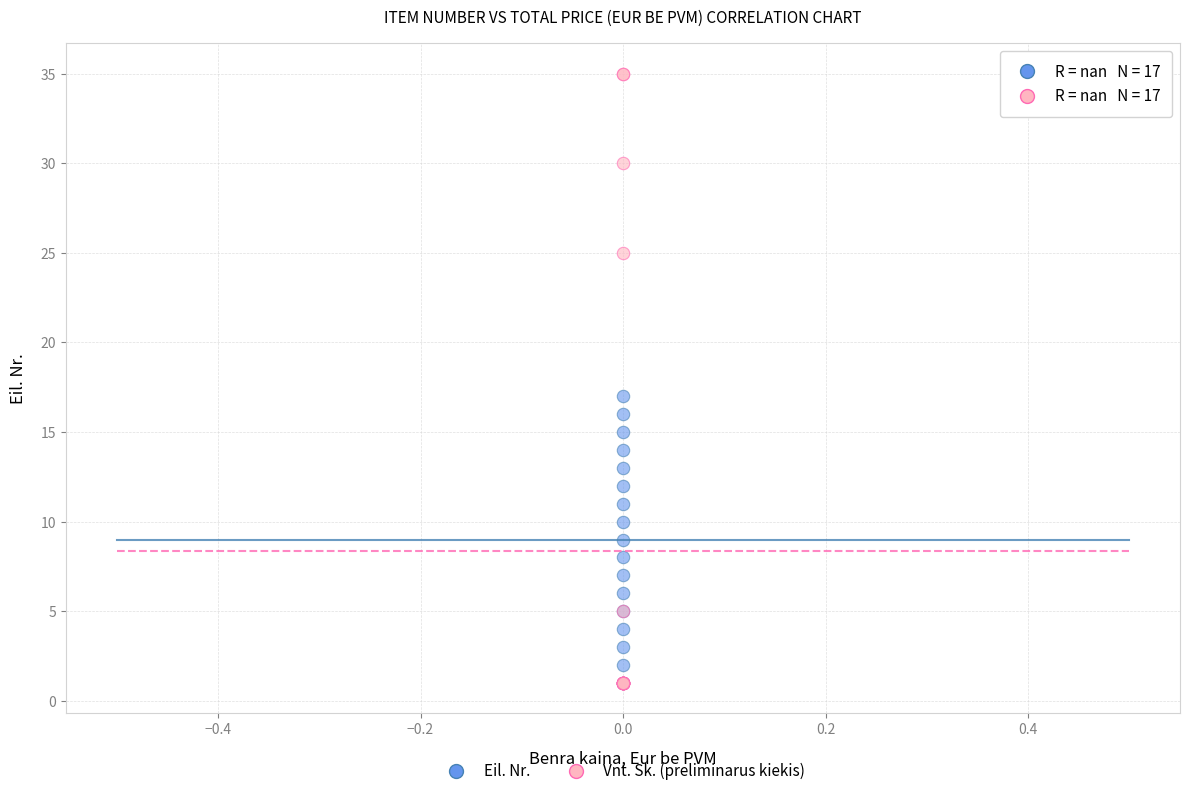

In the Vnt. Sk. (preliminarus kiekis) series, what Y value is closest to 18?

25